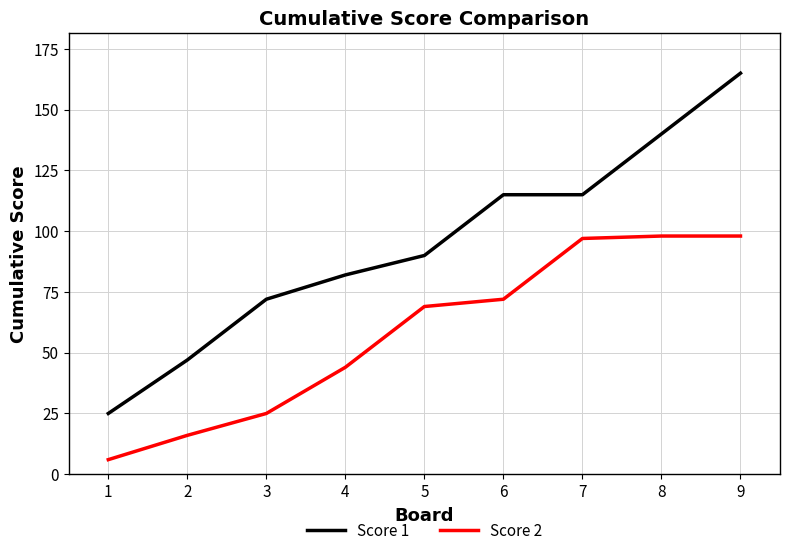

What is the difference between the Score 1 values at 2 and 5?

43